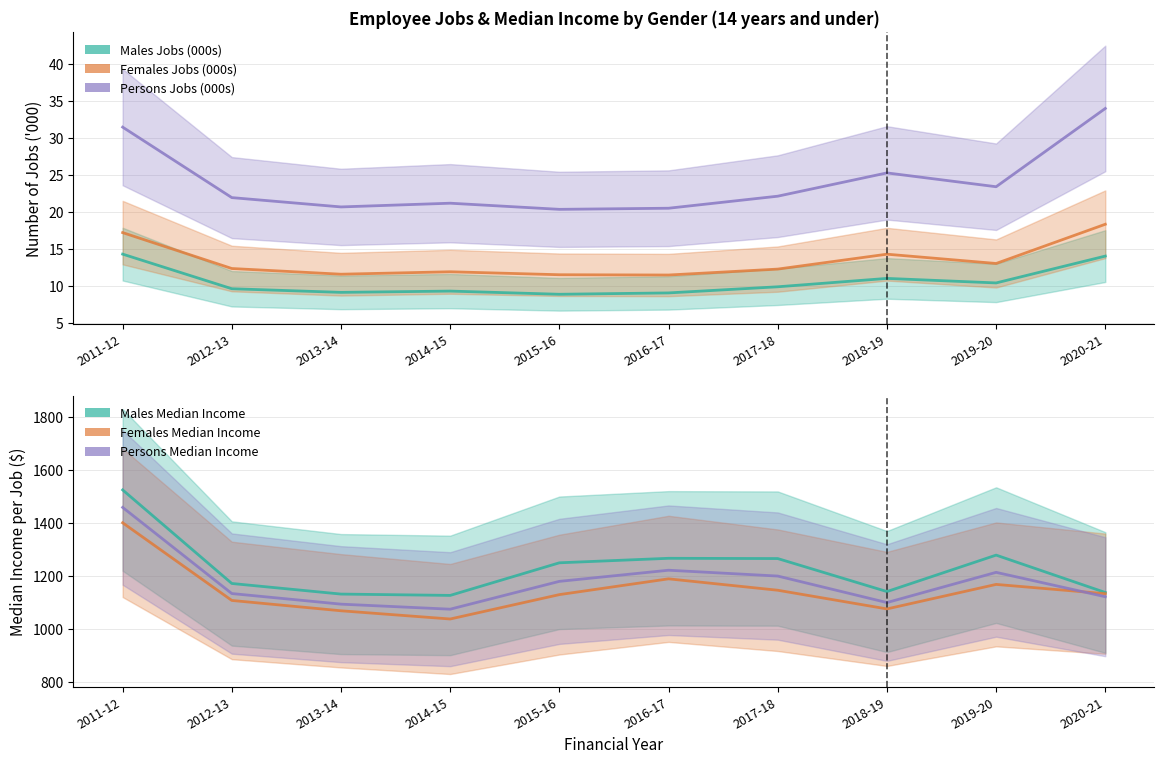

In Persons Median Income, how many points are lower than both neighbors (excluding endpoints)?

2